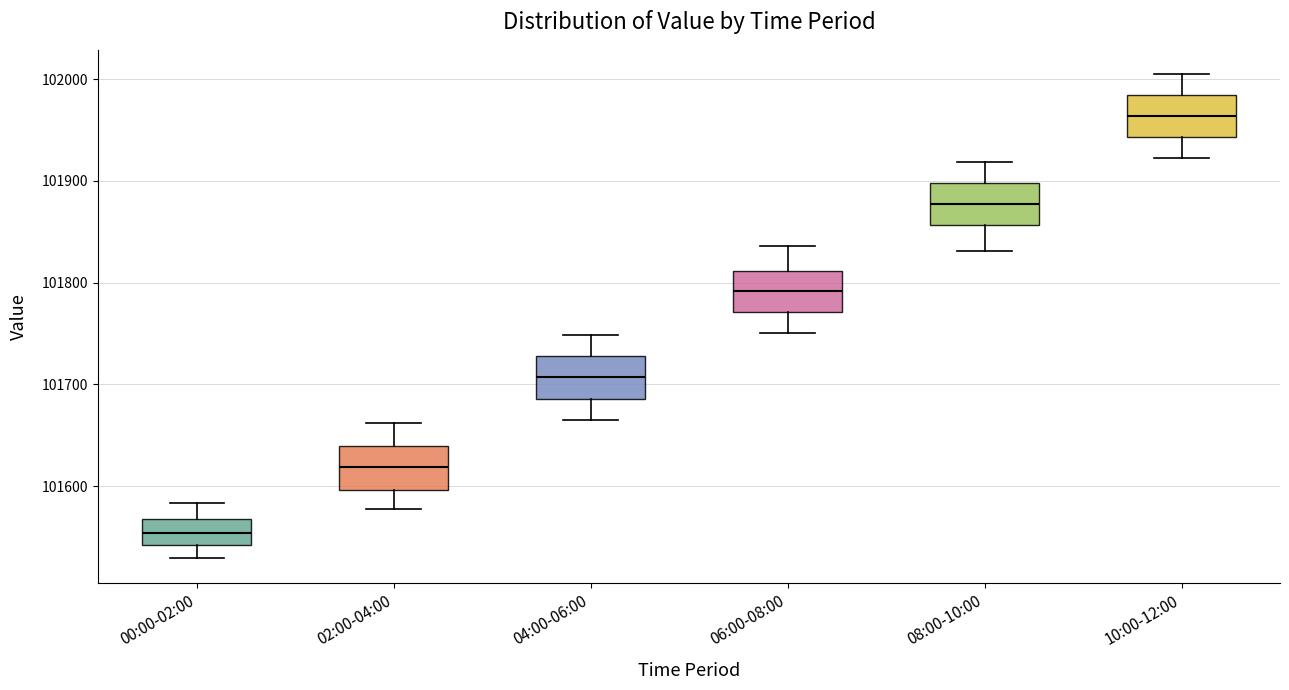

Which box's median line is the highest?

10:00-12:00